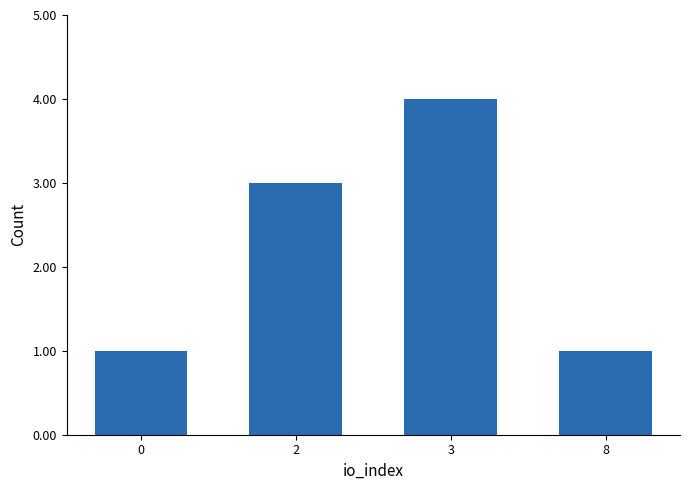

Does the chart contain stacked bars?

No